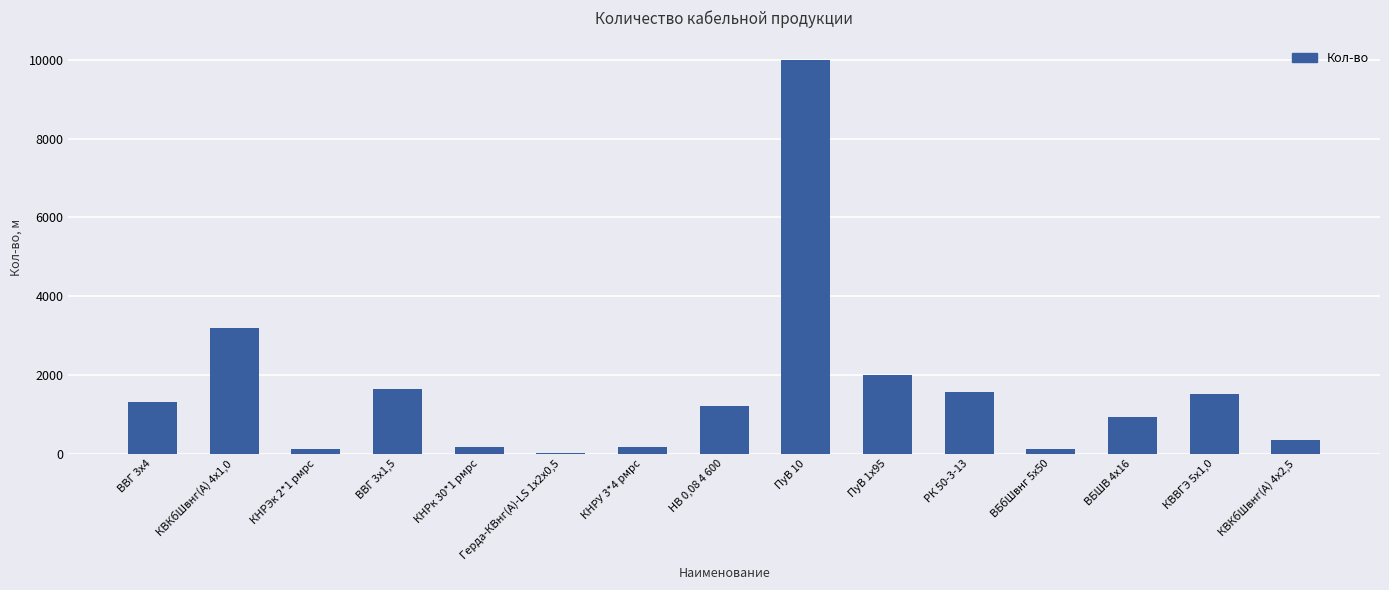

What is the change in value from ВВГ 3х1,5 to КВКбШвнг(А) 4х2,5?

-1310